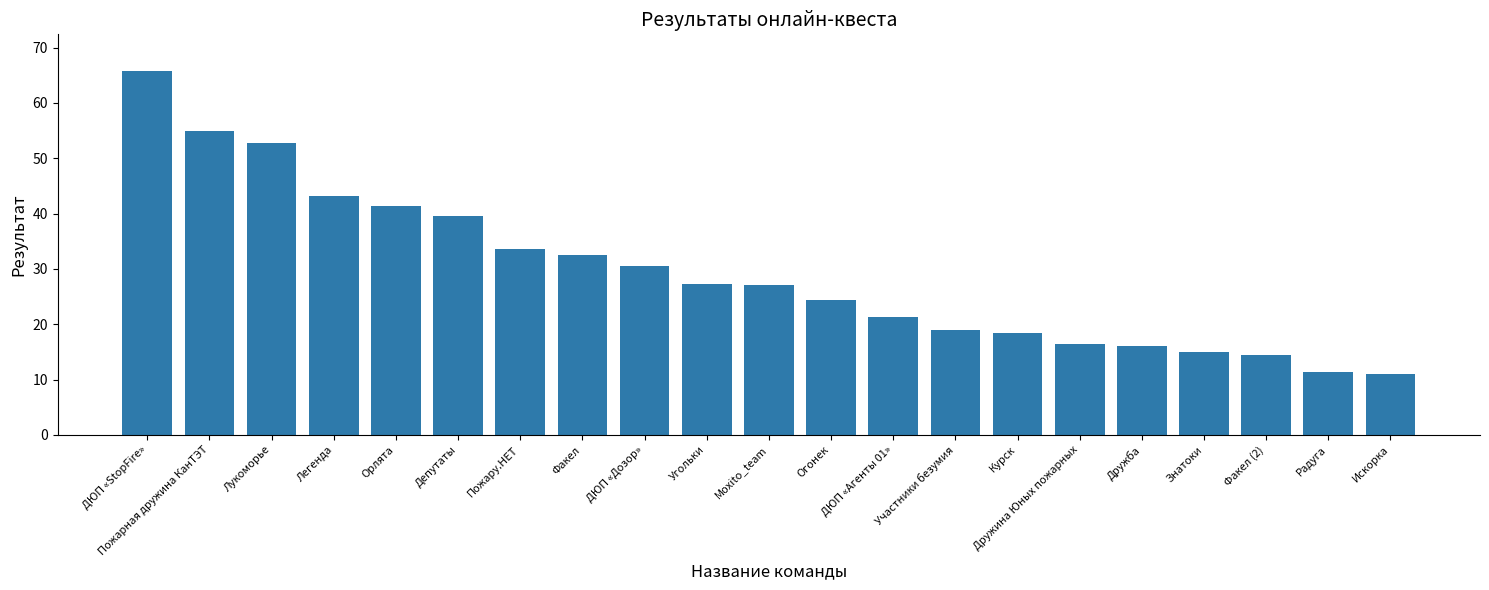

What position from the right is Депутаты?

16